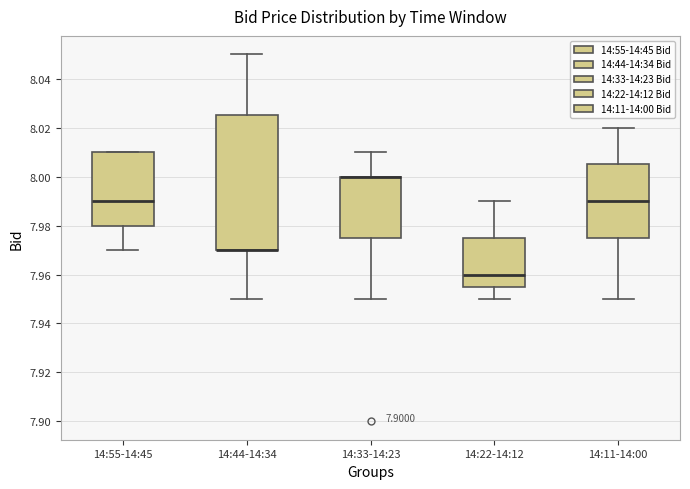

Comparing the boxes themselves (not the whiskers), which one is the tallest?

14:44-14:34